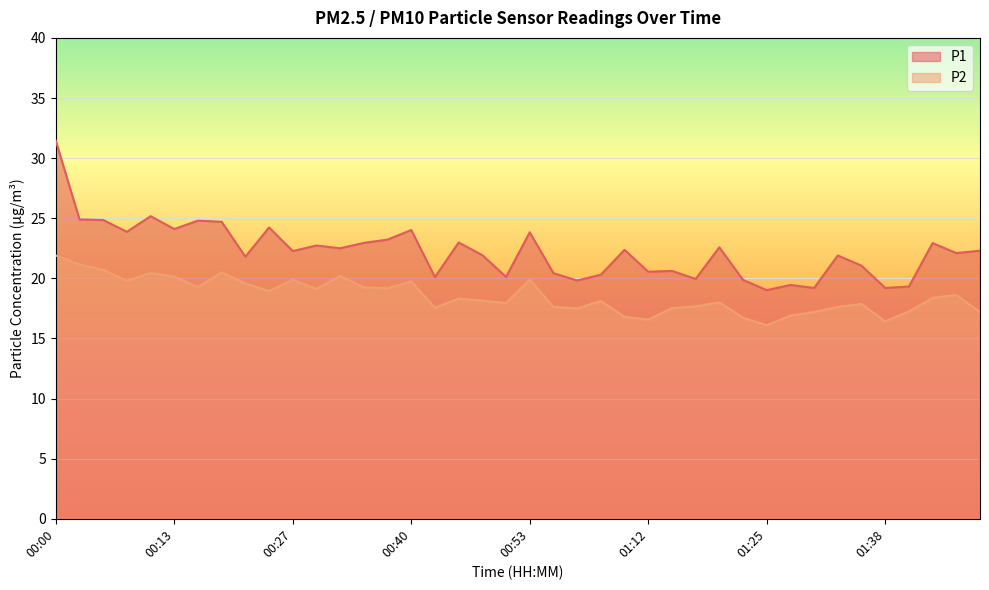

What position from the right is 00:32?

28